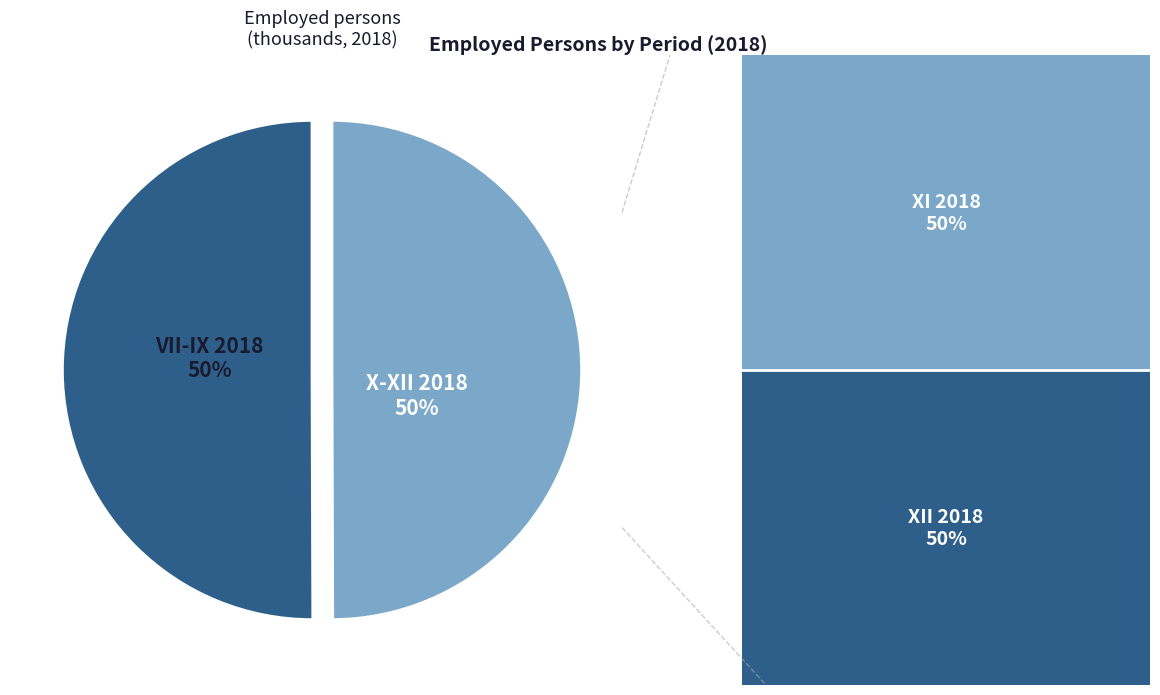

To the nearest percent, what is the combined percentage of VII-IX 2018 and X-XII 2018?

100%